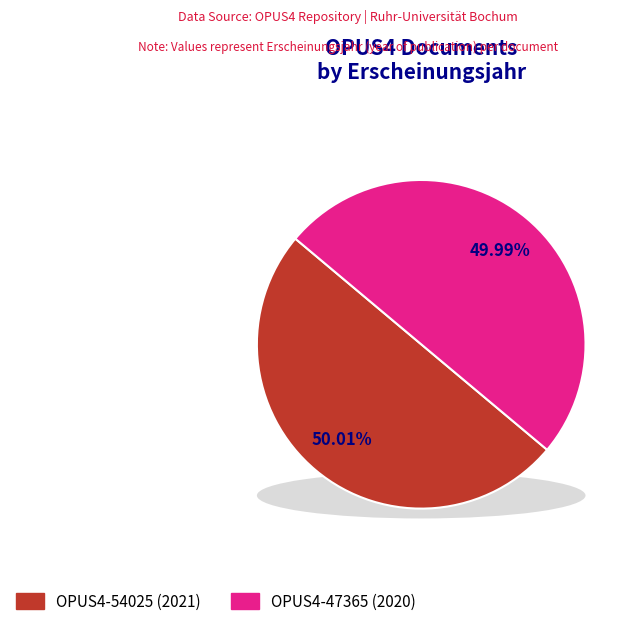

Which slice is the smallest?

OPUS4-47365 (2020)